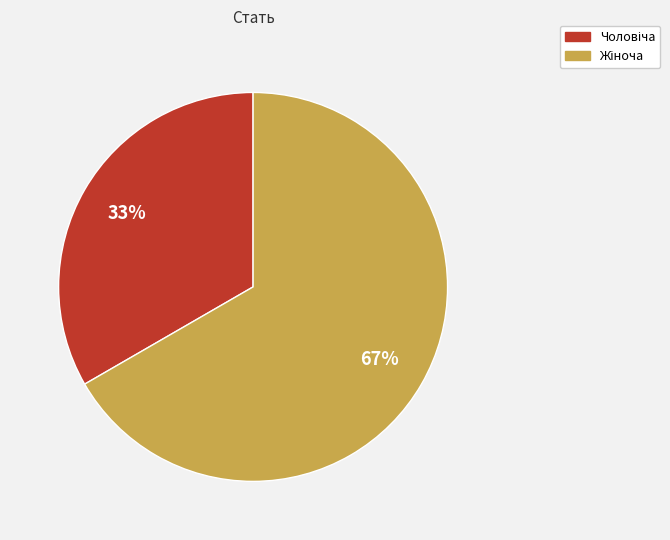

Is there a majority slice in this chart?

Yes